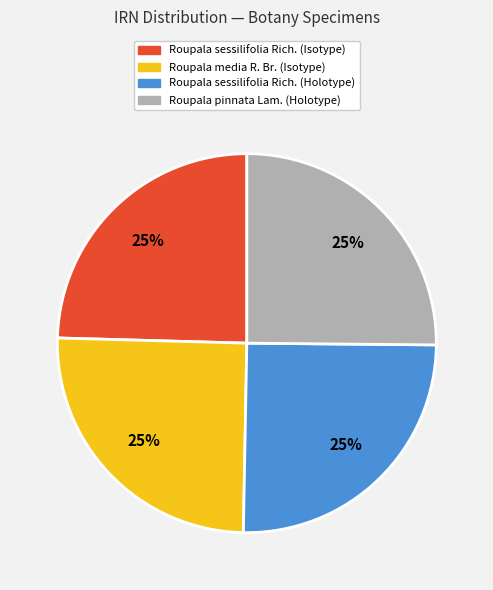

To the nearest percent, what is the average slice percentage?

25%